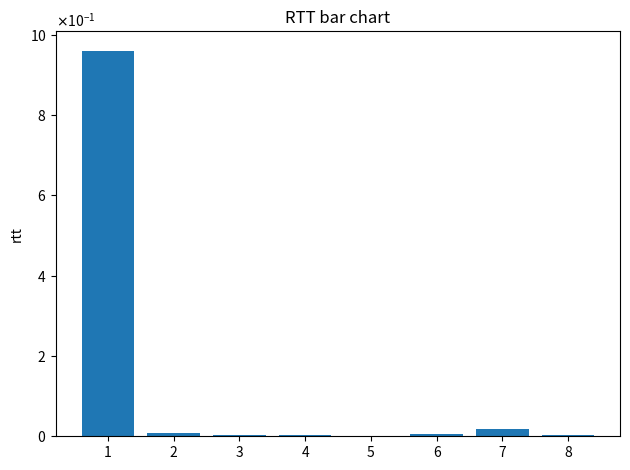

True or false: the data shows 0.0 at 2.

False